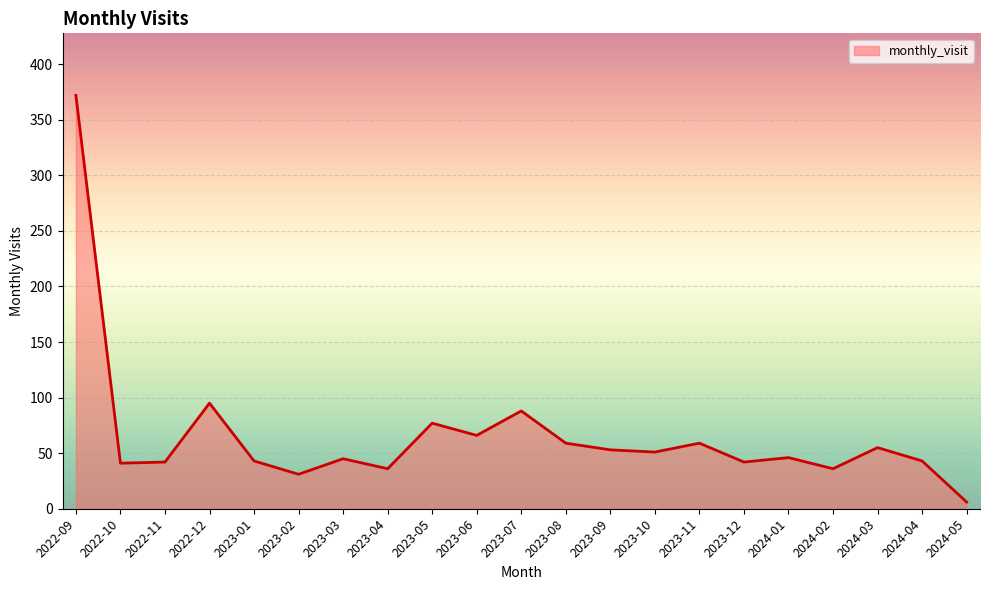

At which label is the value closest to 189?

2022-12